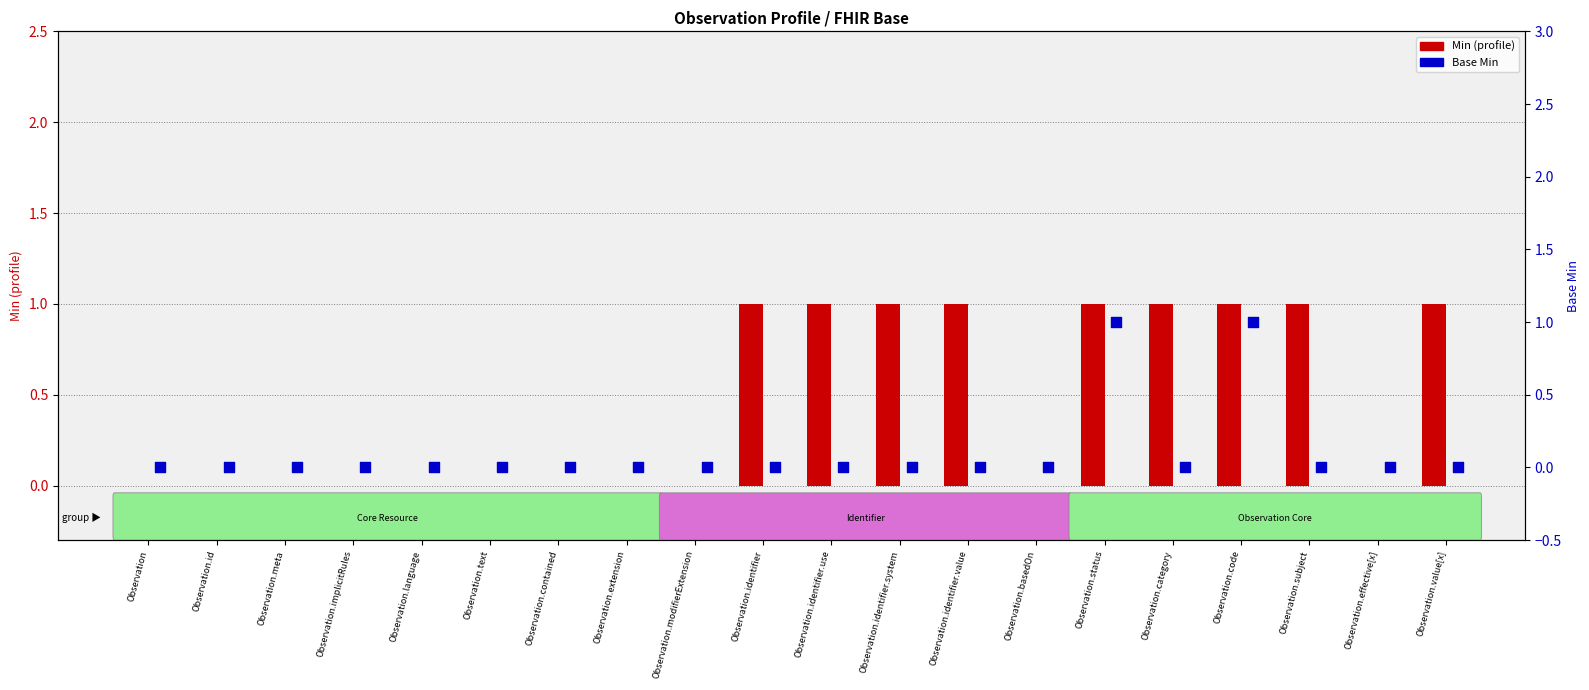

Which series has the largest total across all categories?

Min (profile)